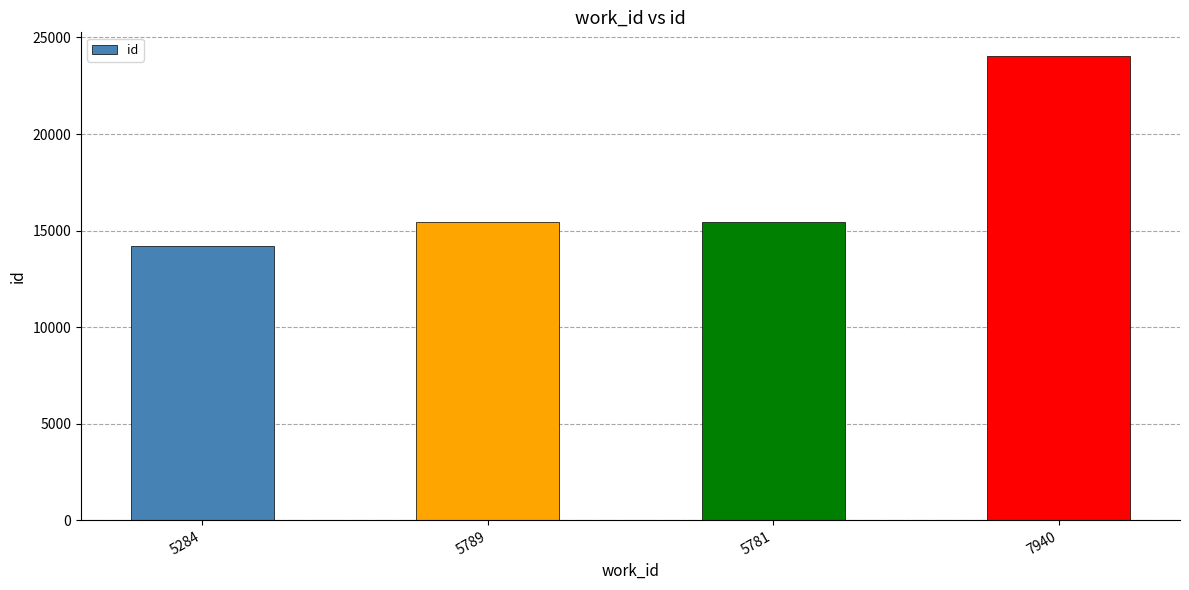

What is the minimum value shown in the chart?

14202